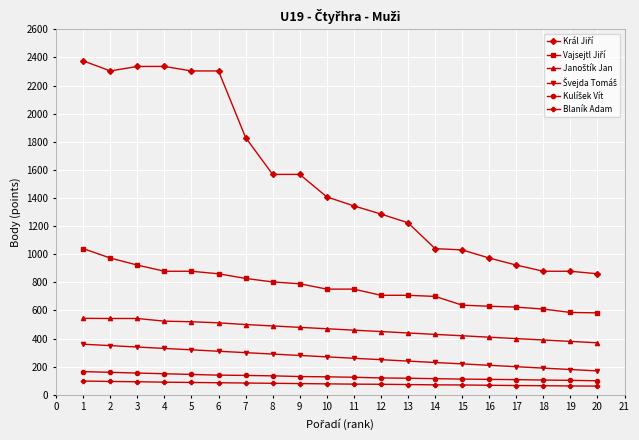

At how many categories does at least one series exceed 1896?

6